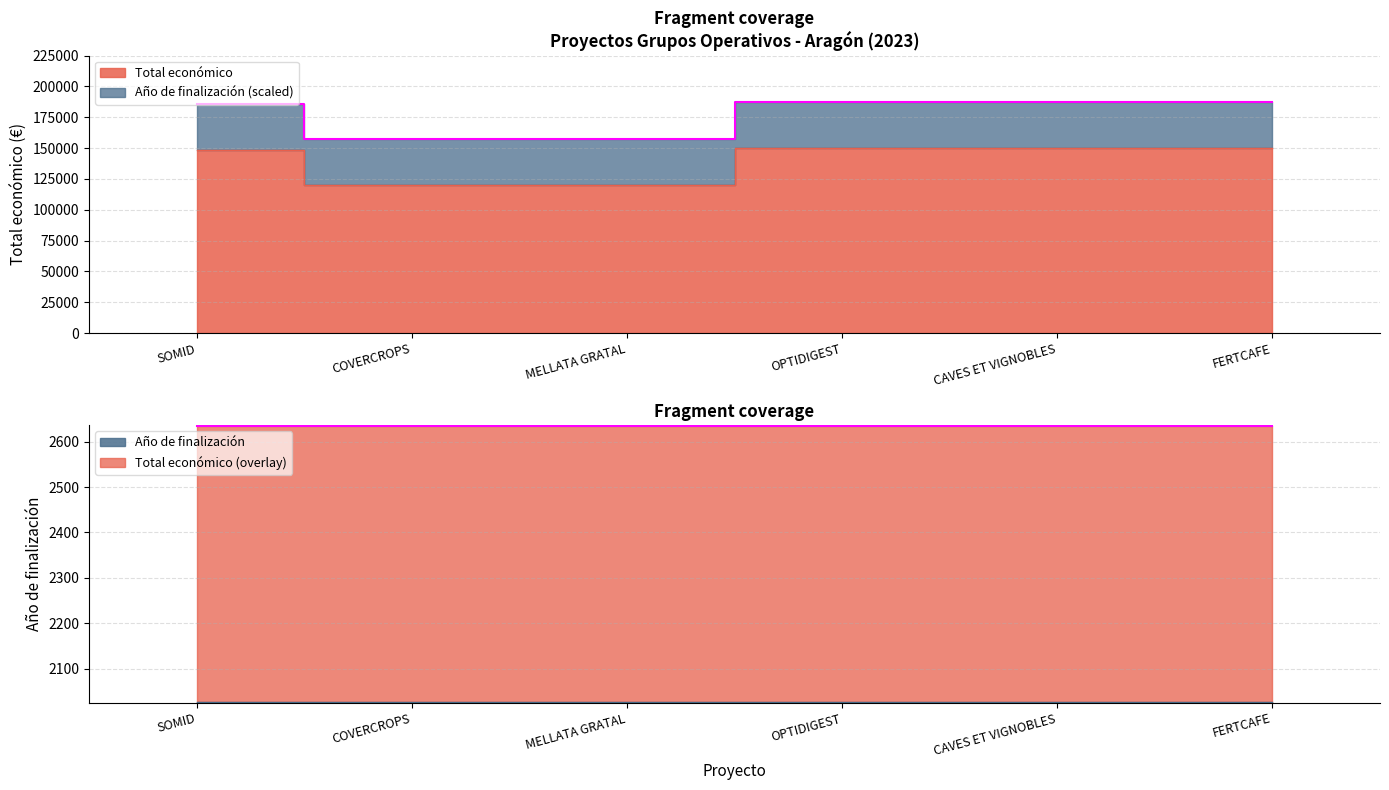

What is the difference between the highest and lowest values at COVERCROPS?

117974